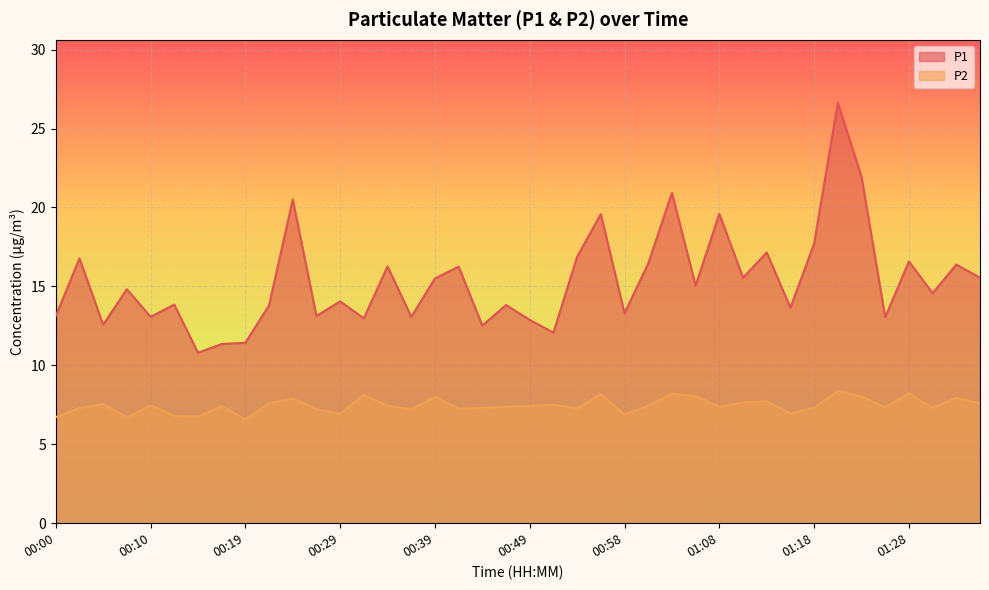

True or false: P2 and P1 cross at least once.

False